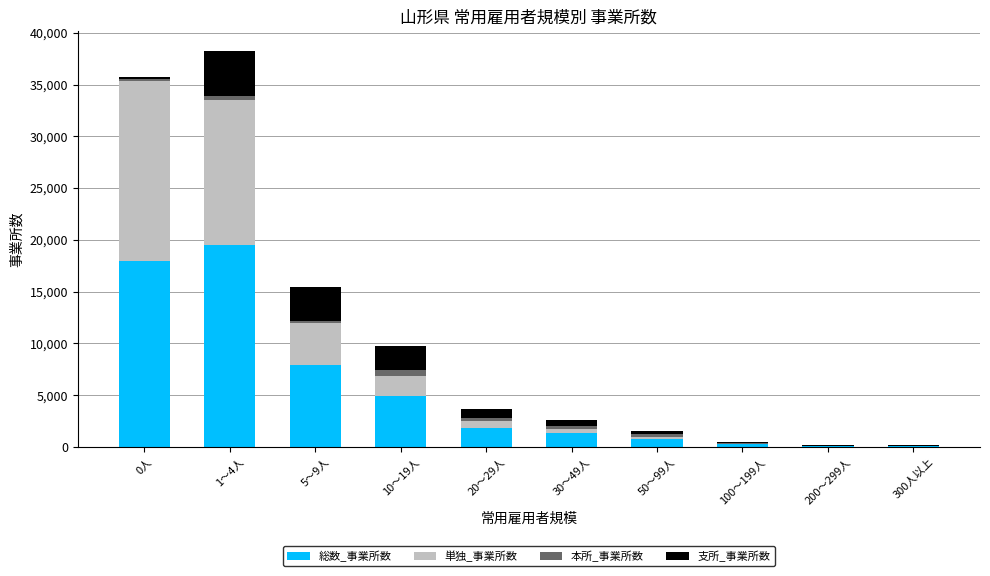

What is the highest value of the 総数_事業所数 series?

19510